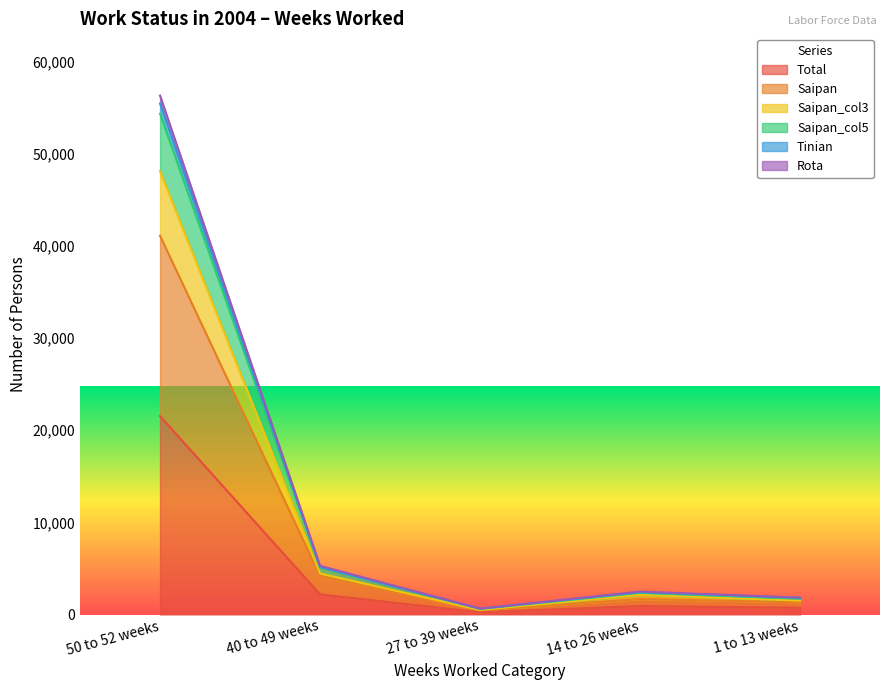

How many data points in Saipan_col3 are above 2147?

2